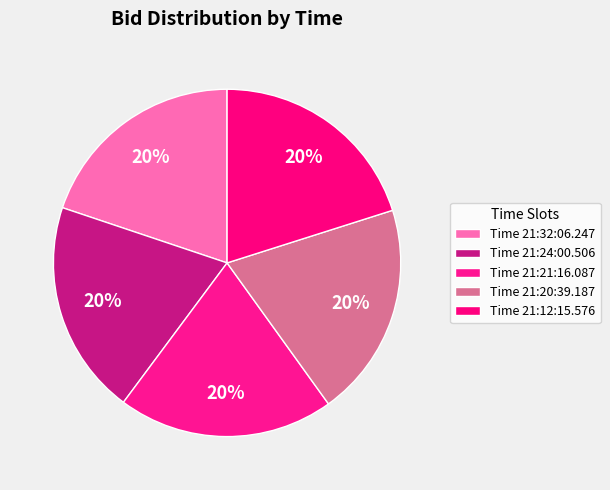

How many slices are in this pie chart?

5